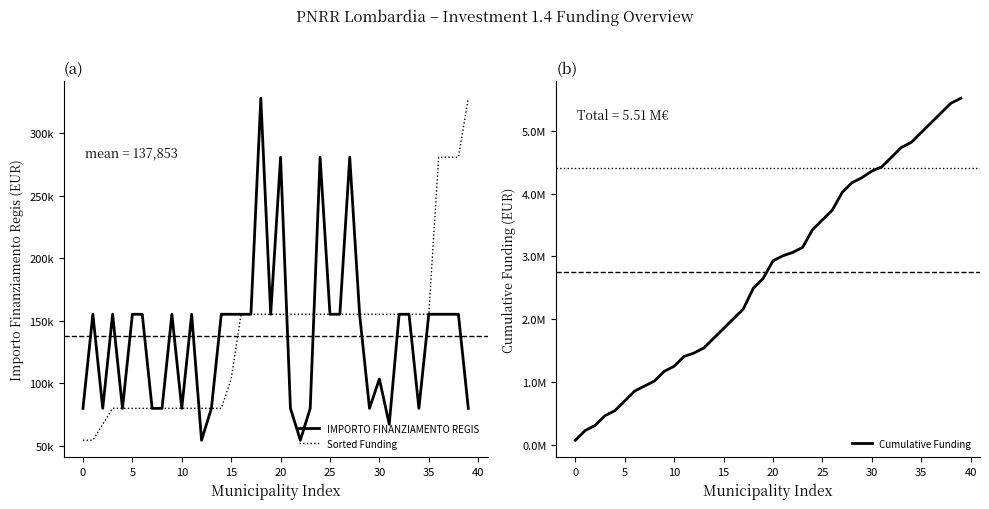

Which category has the highest value across all series?

39